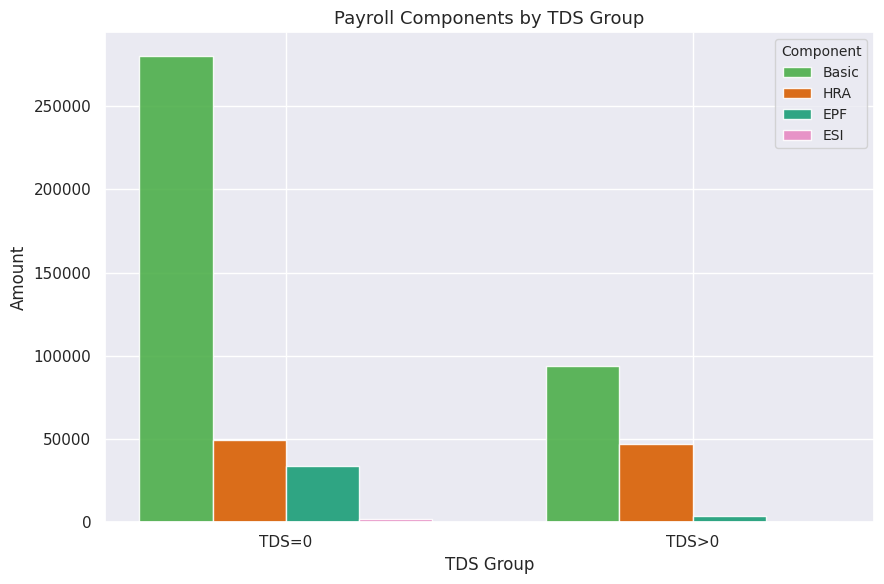

Is the value of Basic at TDS>0 greater than the value of EPF at TDS=0?

Yes